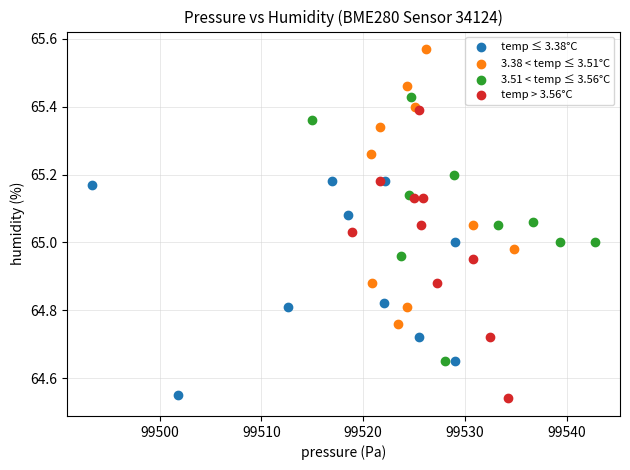

Which series has the widest spread of Y values?

temp > 3.56°C